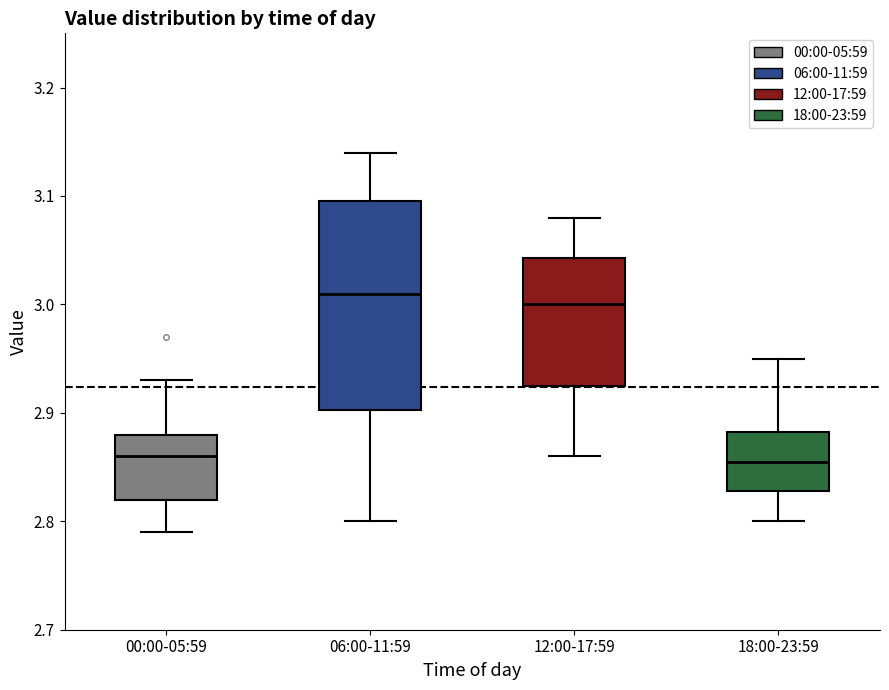

Which box is the tallest, from its lower edge to its upper edge?

06:00-11:59